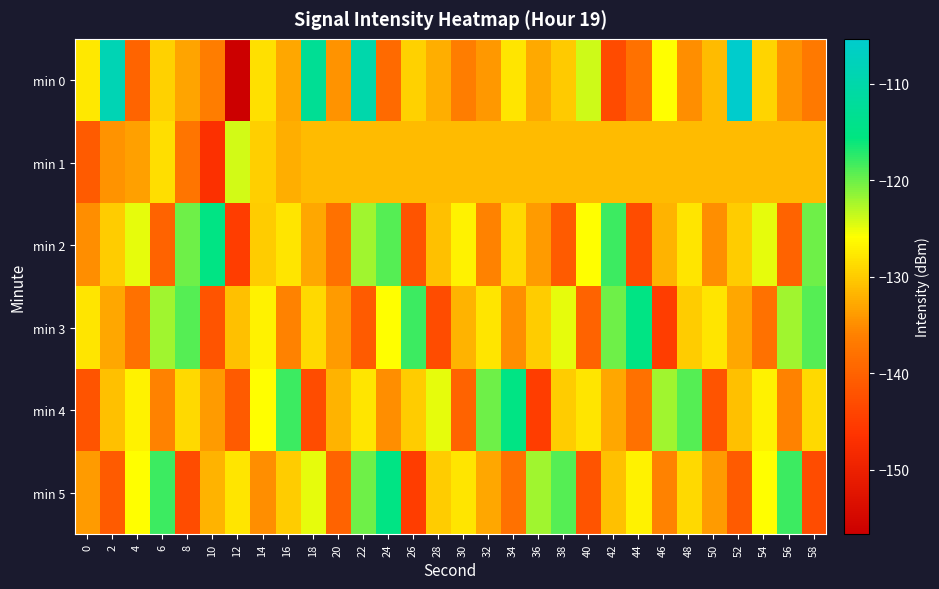

What is the minimum value shown in the chart?

-156.7